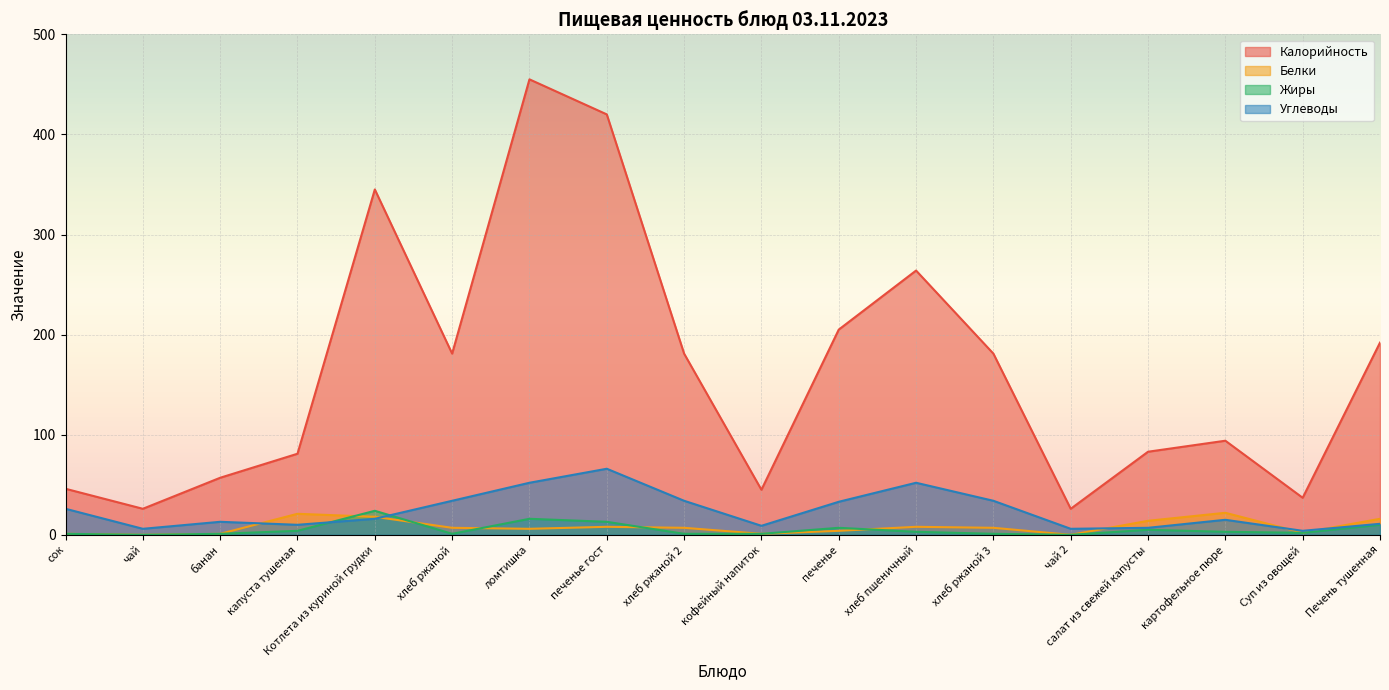

Which category has the highest value in the Белки series?

картофельное пюре